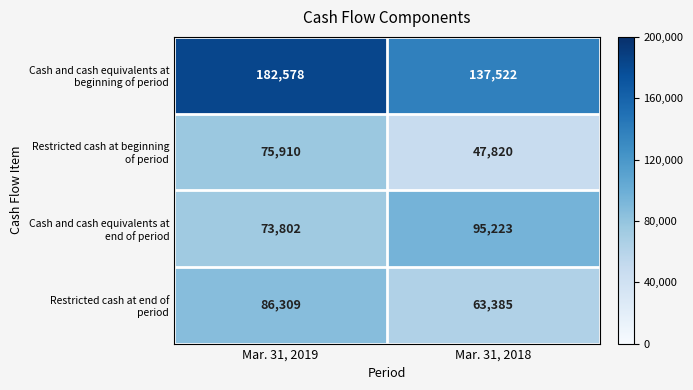

What is the difference between the highest and lowest values at Mar. 31, 2019?

108776